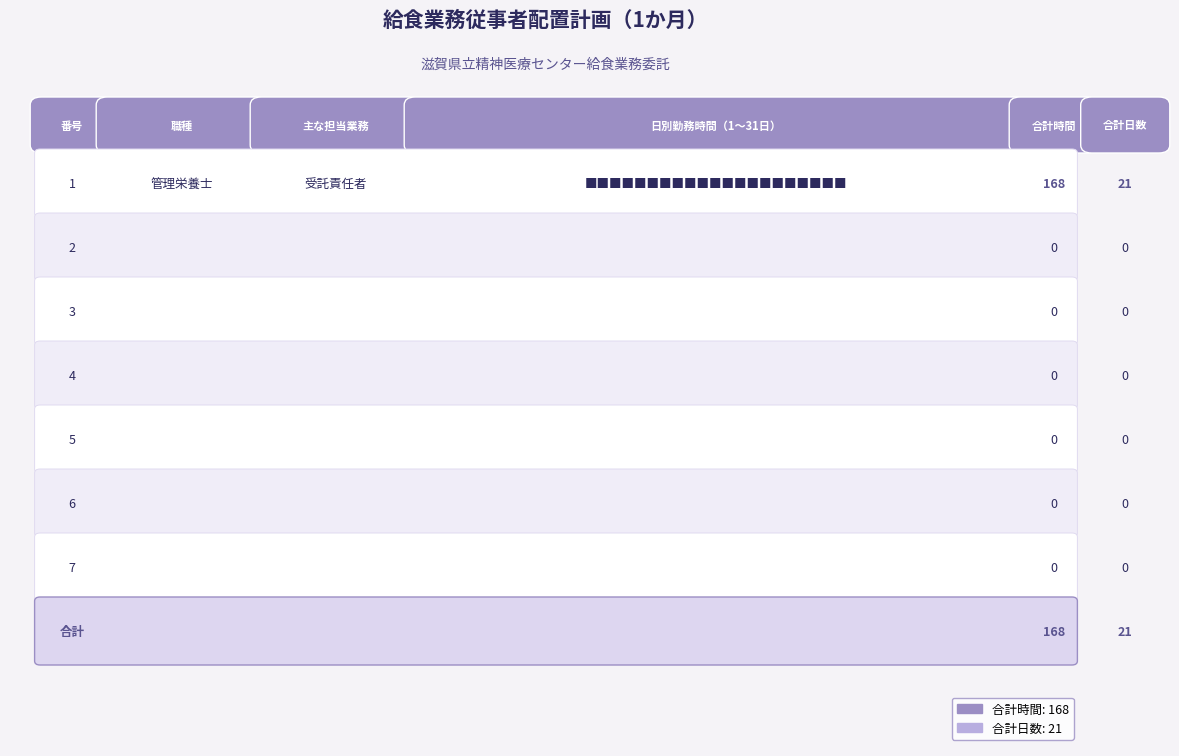

What is the difference between the maximum and minimum values in the 合計日数 series?

21